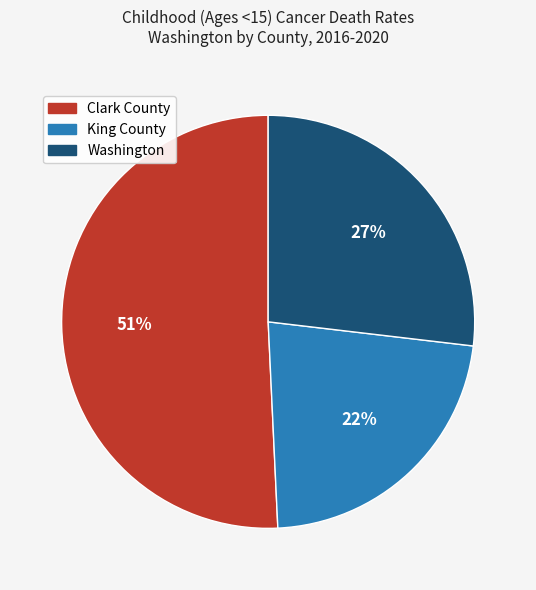

Which slice is the smallest?

King County